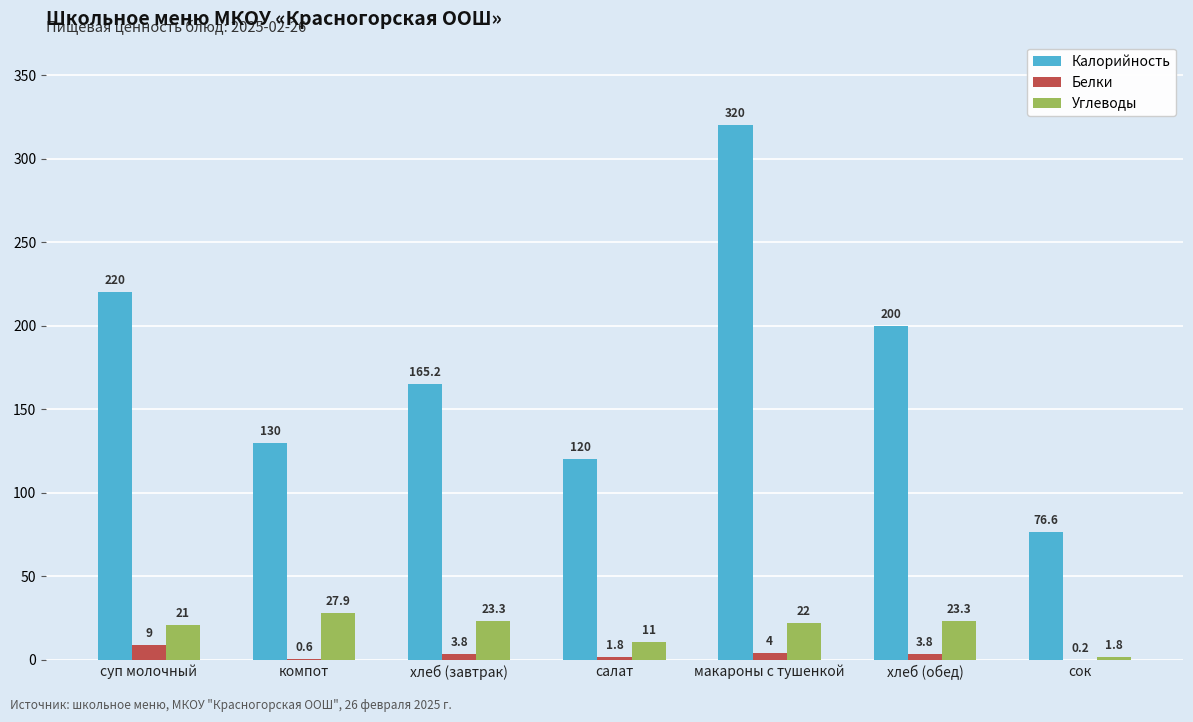

The value of Калорийность at хлеб (обед) is 200.0. True or false?

True